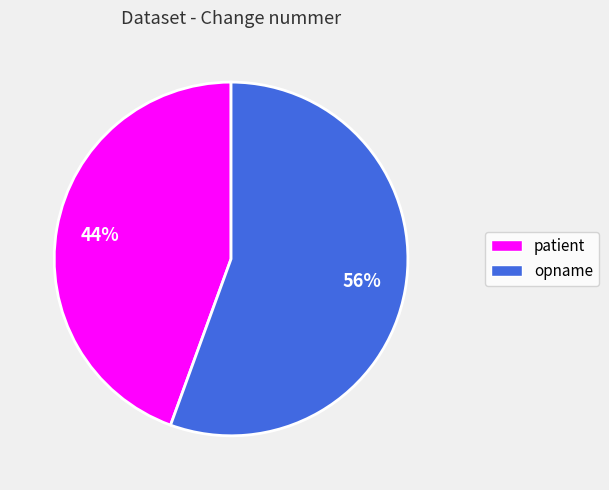

Approximately how many times larger is the value at patient compared to opname?

0.8